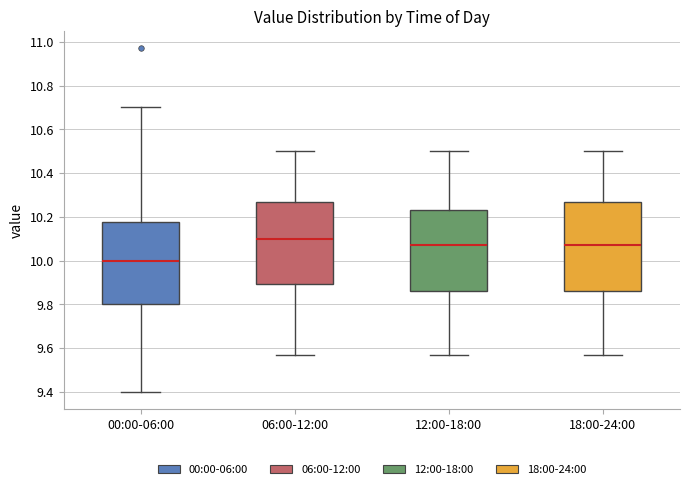

Reading left to right, transcribe this box plot: for each box, give where its median line is, the range the box spans, and where its two whiskers end, as read against the y-axis. The values are not printed on the chart, so give them approximately, as read against the axis.

00:00-06:00: median 10.00, box 9.80 to 10.18, whiskers 9.40 to 10.70
06:00-12:00: median 10.10, box 9.90 to 10.28, whiskers 9.58 to 10.50
12:00-18:00: median 10.08, box 9.86 to 10.24, whiskers 9.58 to 10.50
18:00-24:00: median 10.08, box 9.86 to 10.28, whiskers 9.58 to 10.50